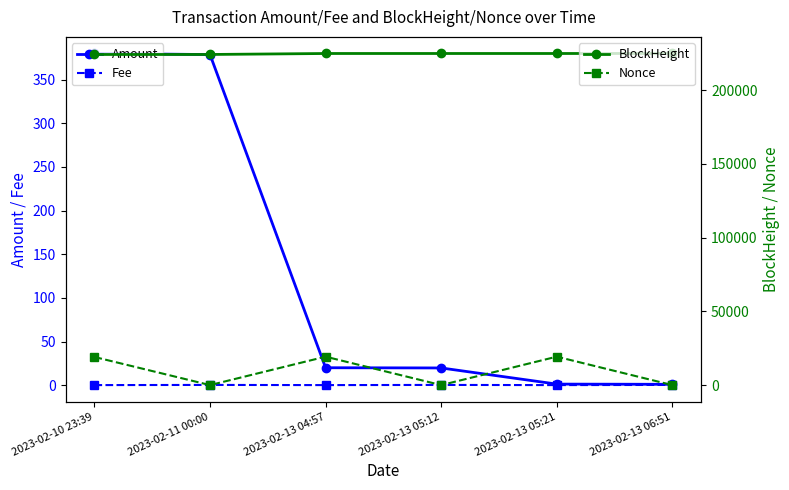

At how many categories does at least one series exceed 104576?

6